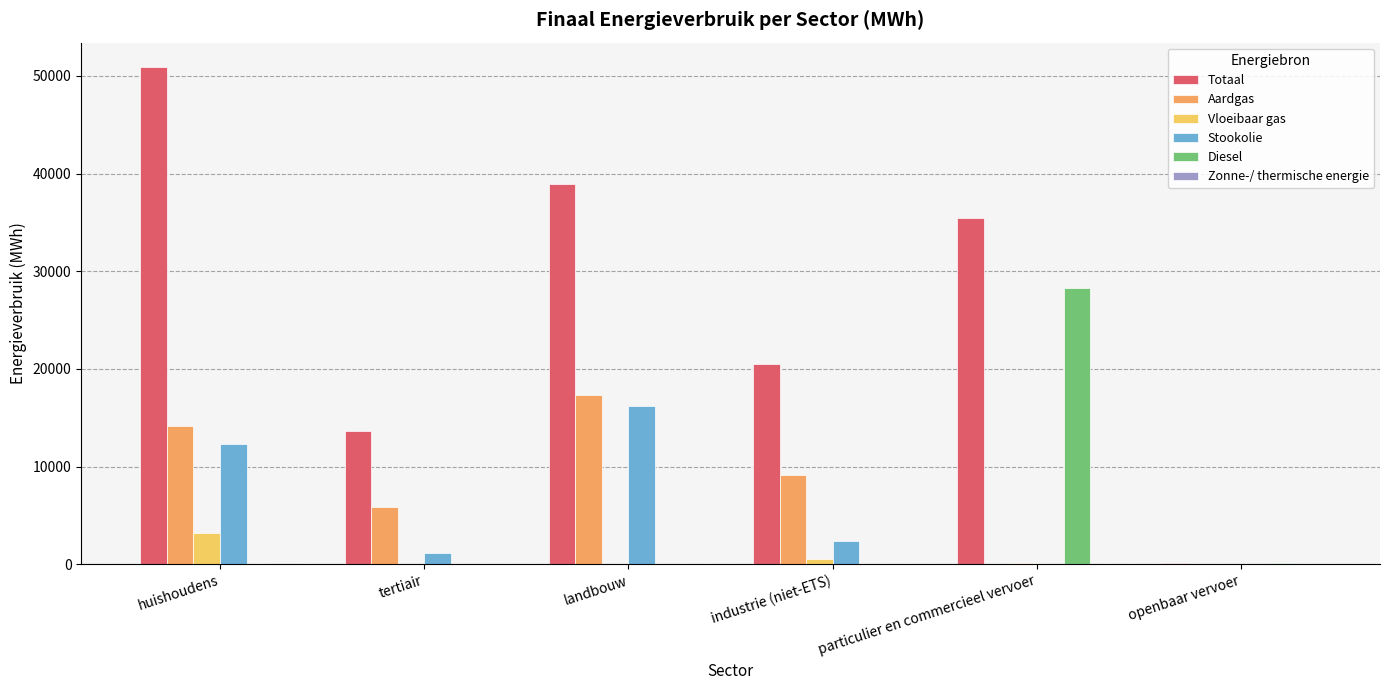

The Stookolie series shows 6919.2 at particulier en commercieel vervoer. True or false?

False